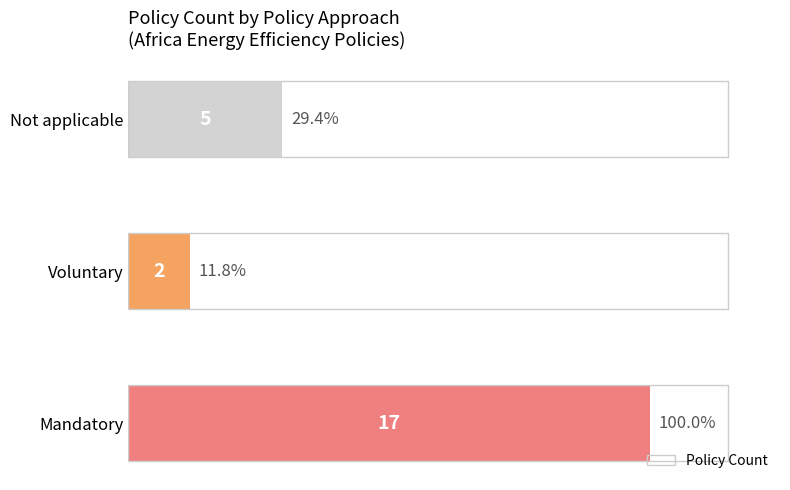

Count the number of data series in this chart.

1